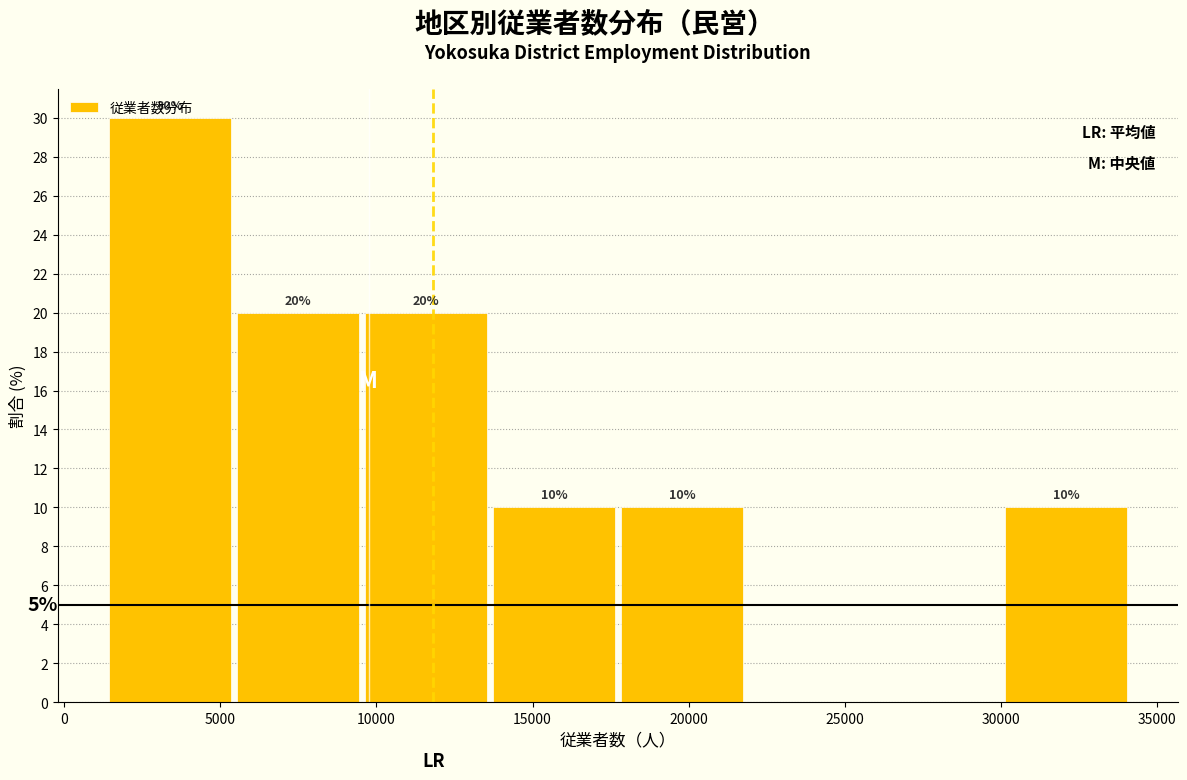

Which range on the x-axis has the tallest bar?

1500 to 5500